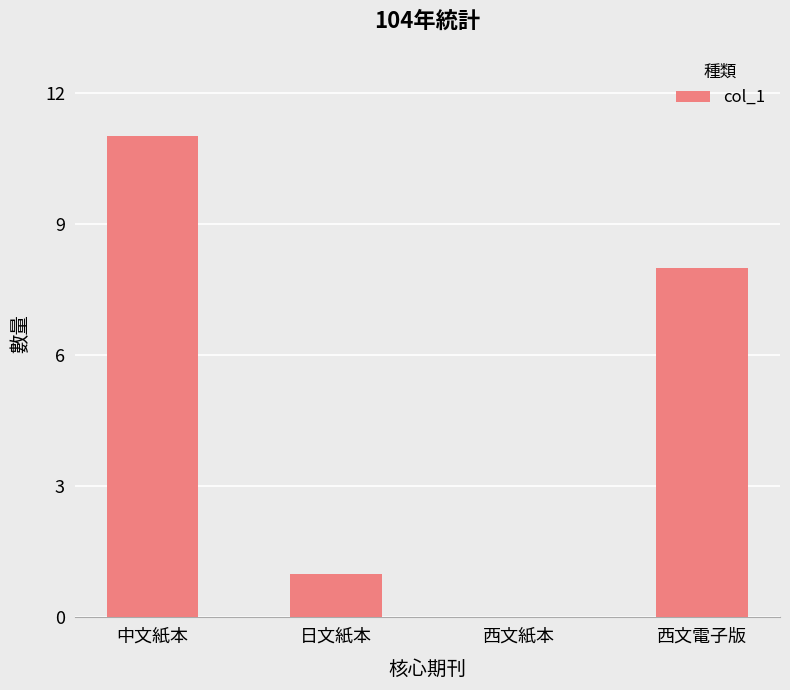

The value at 日文紙本 is 1. True or false?

True